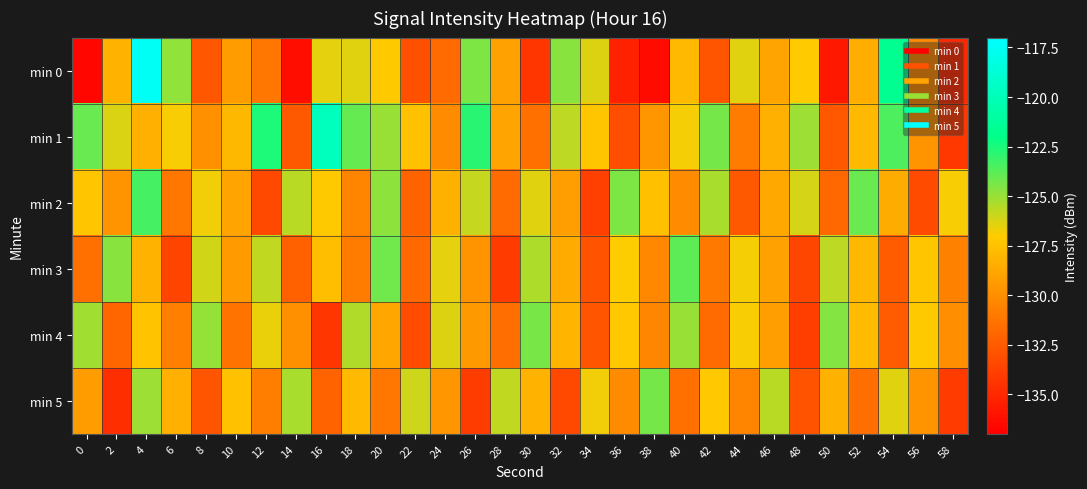

Which series has the largest total across all categories?

min 1